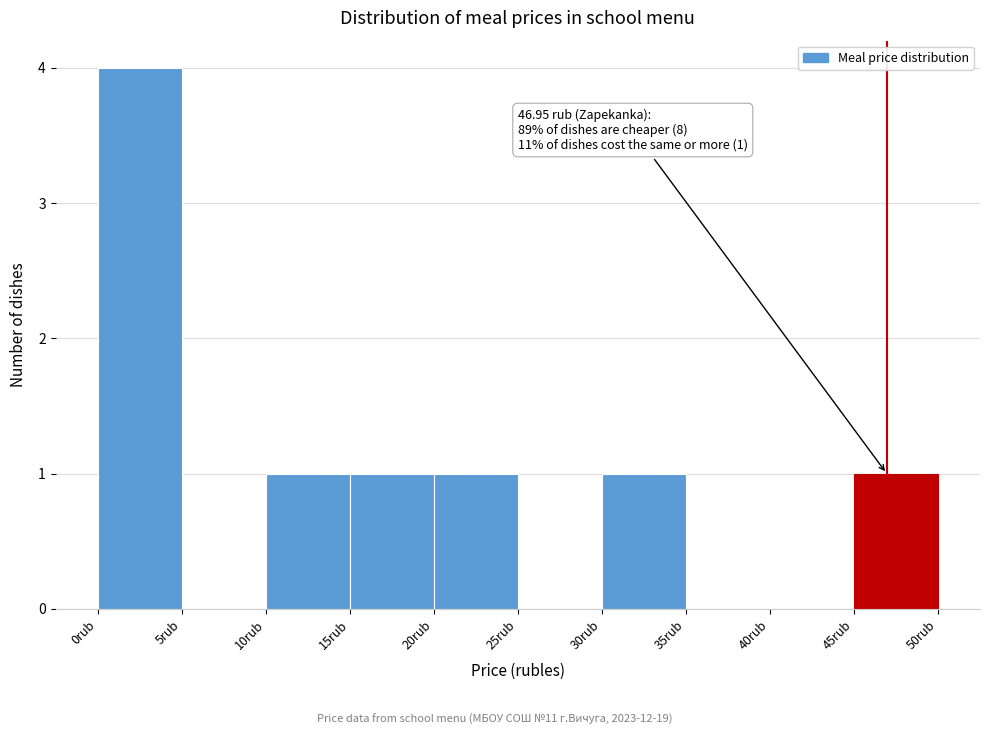

Which range on the x-axis has the tallest bar?

0 to 5